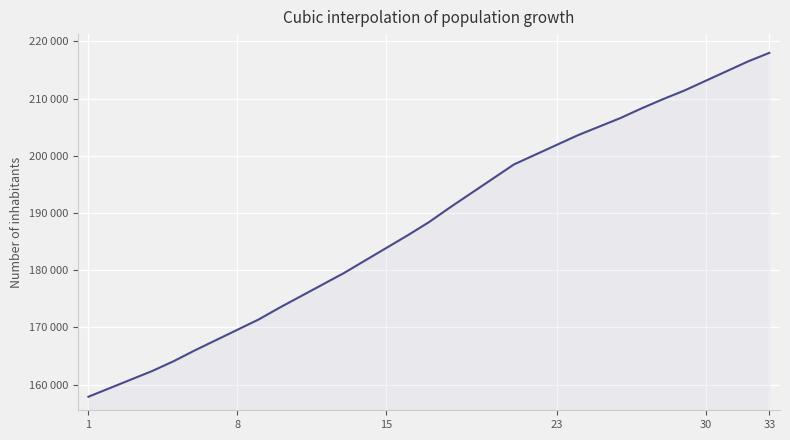

What is the difference between the second highest and second lowest values?

57100